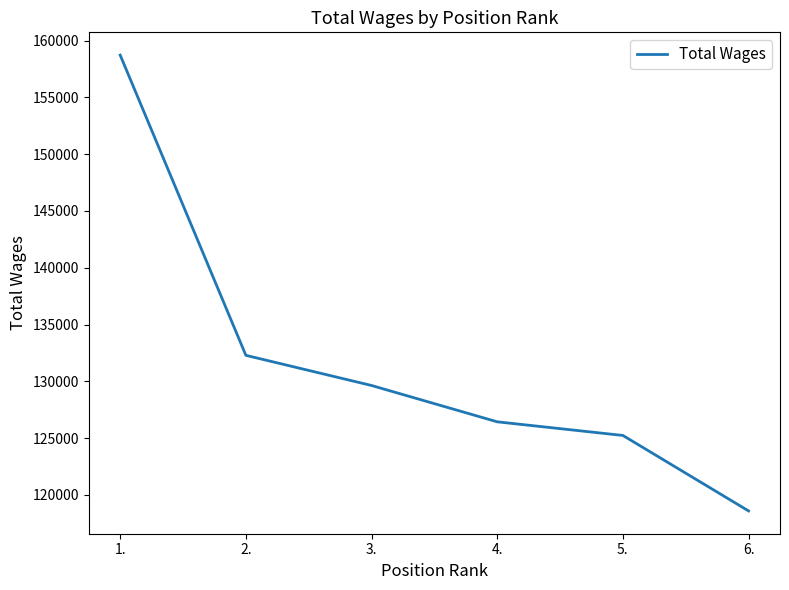

At which category does the chart reach its minimum across all series?

6.